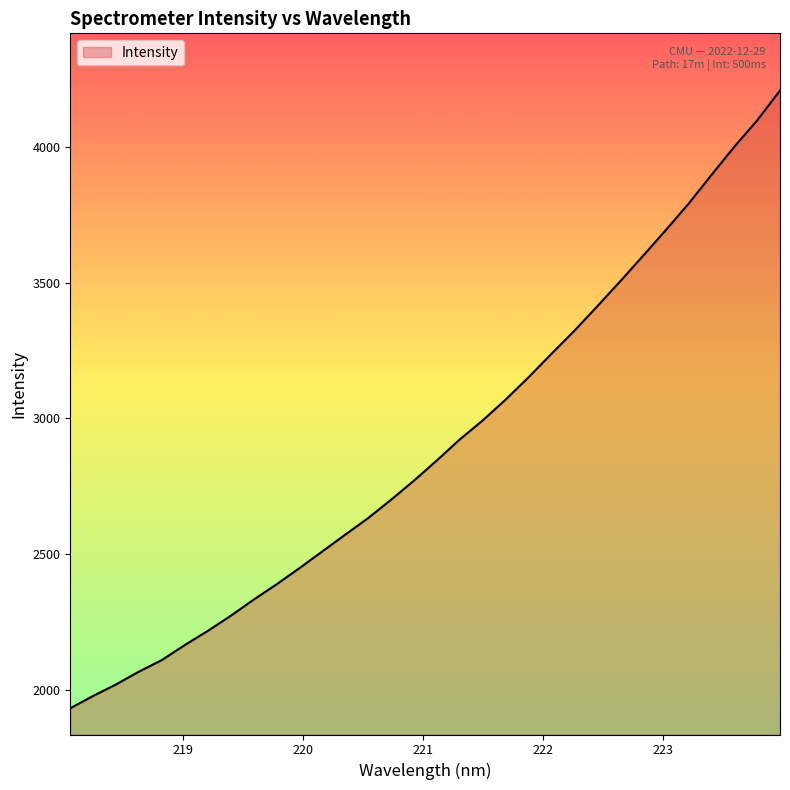

What is the smallest value displayed?

1932.7